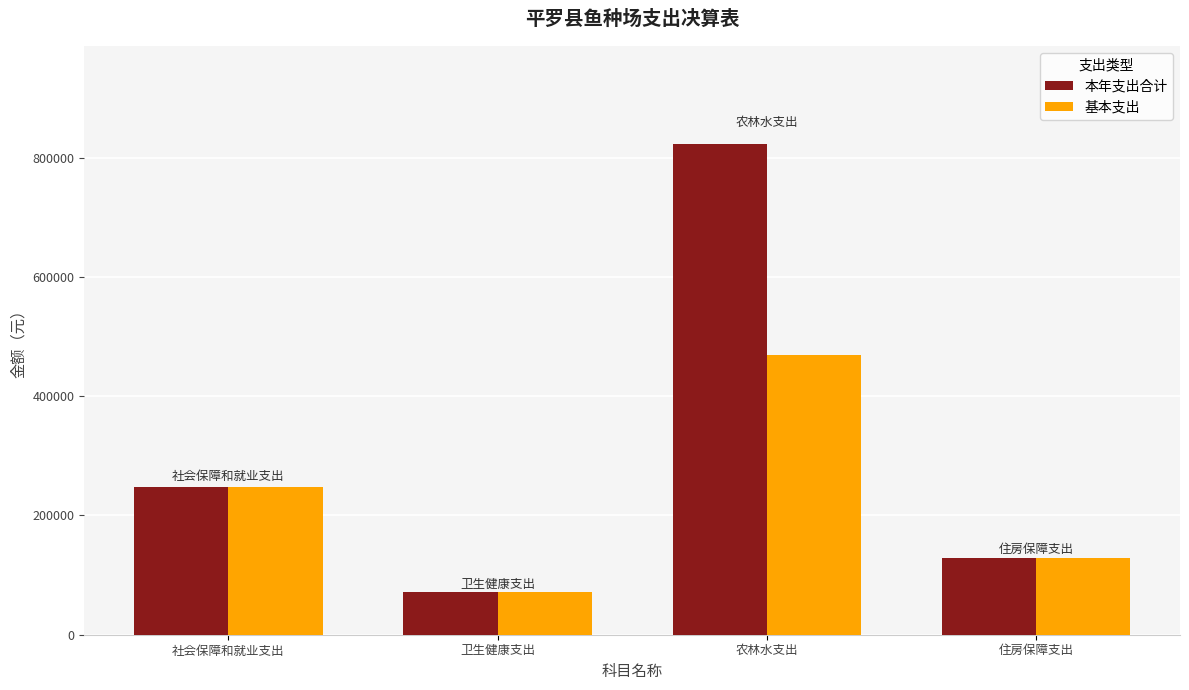

Are the bars horizontal?

No